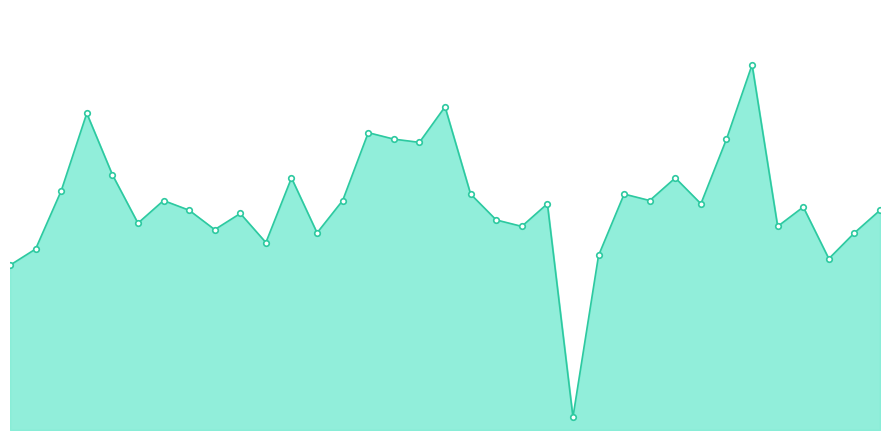

At which label does the data first exceed 70?

2